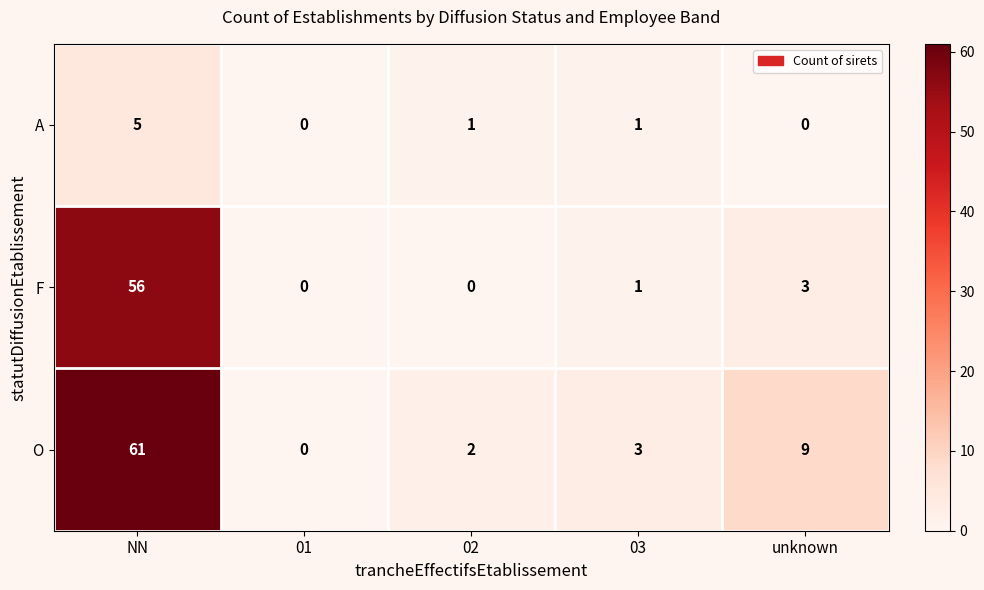

At how many categories does at least one series exceed 16?

1